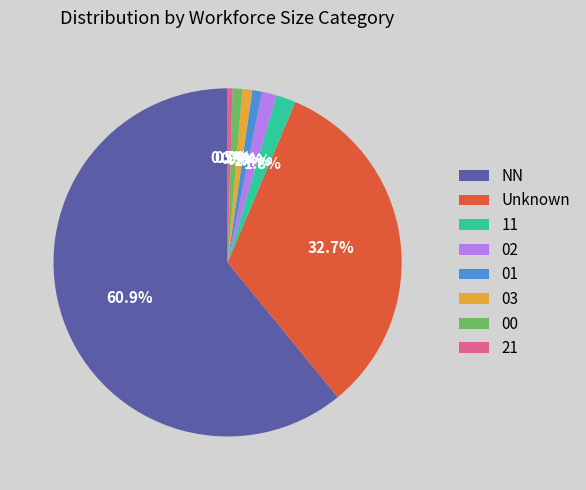

Which slice represents more than half of the pie?

NN